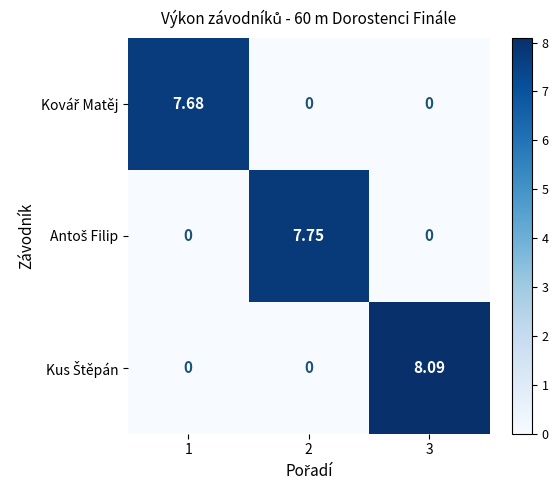

How many series are shown in this chart?

3